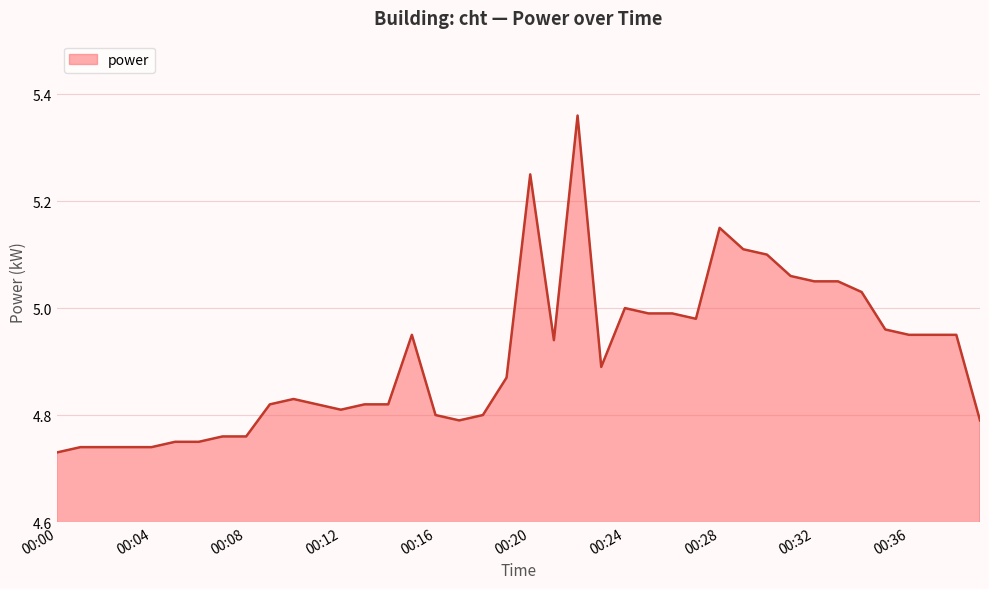

What is the maximum value shown in the chart?

5.4